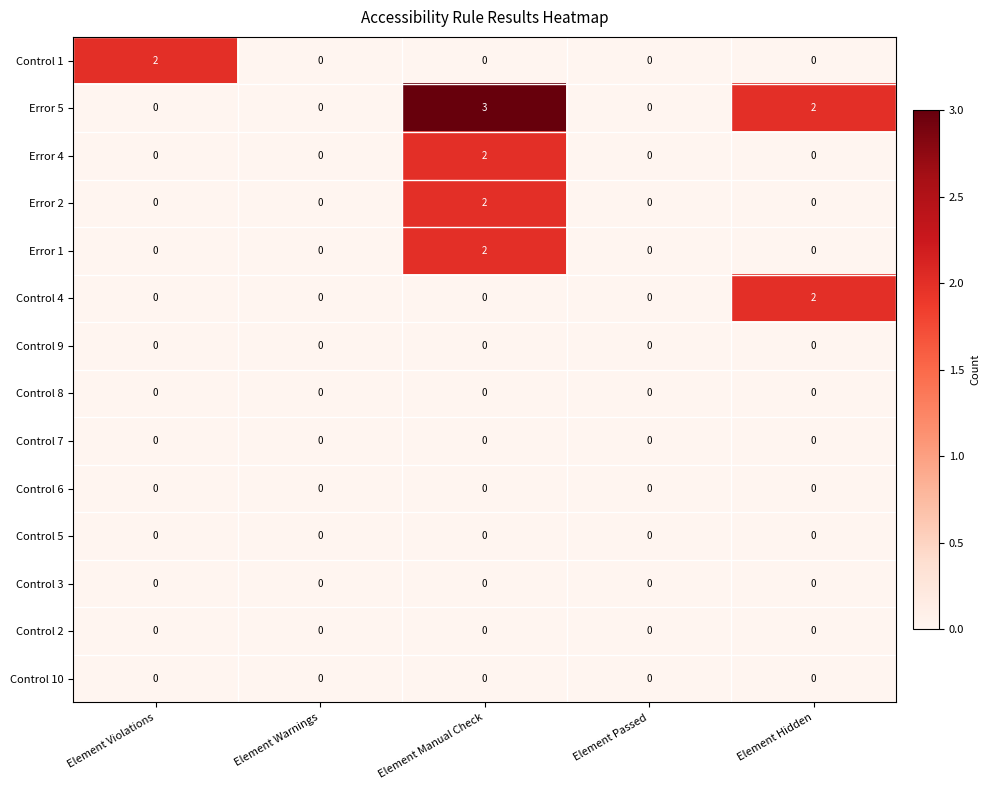

Which series has the widest spread of values?

Error 5